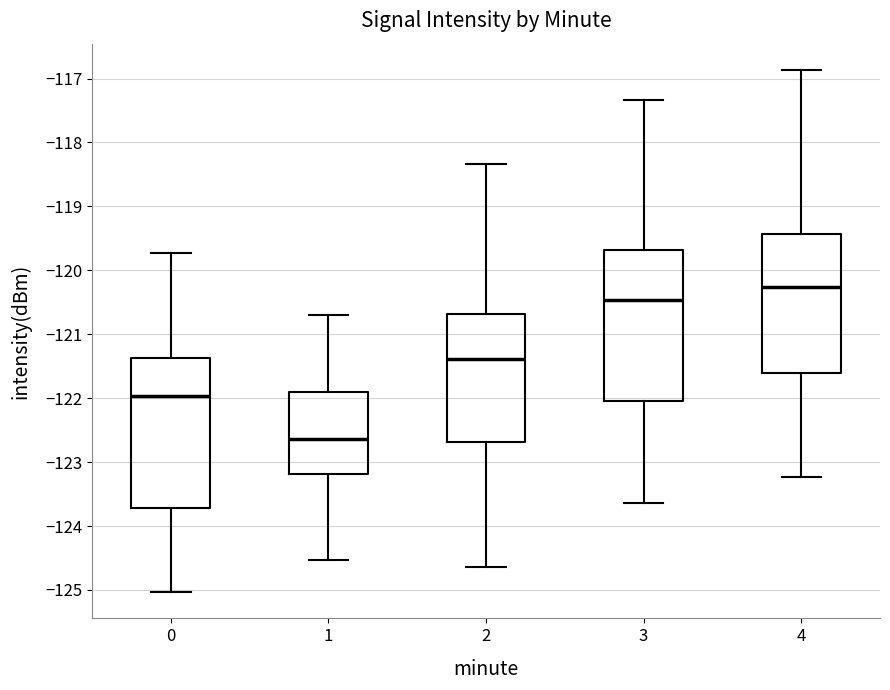

Where does the median line of the box at x = 1 sit on the y-axis? The values are not printed on the chart, so give them approximately, as read against the axis.

-122.6